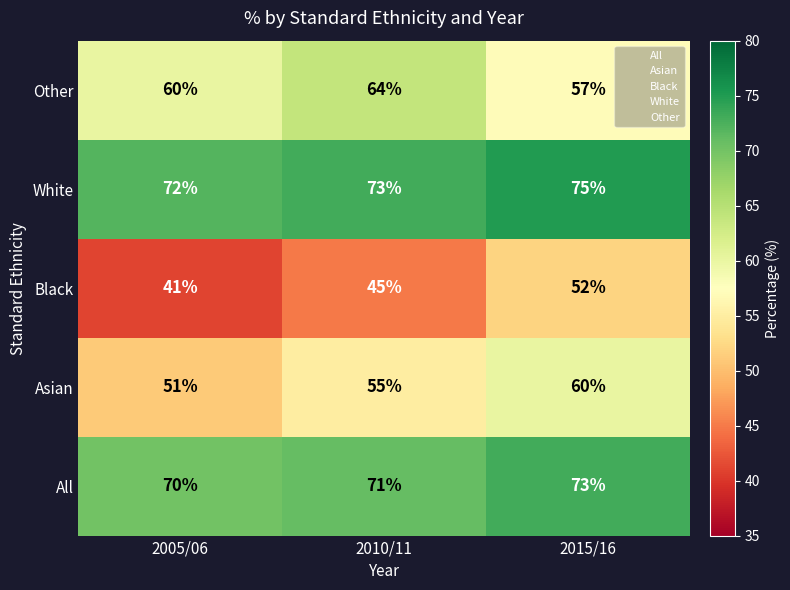

How many data points does each series have?

3